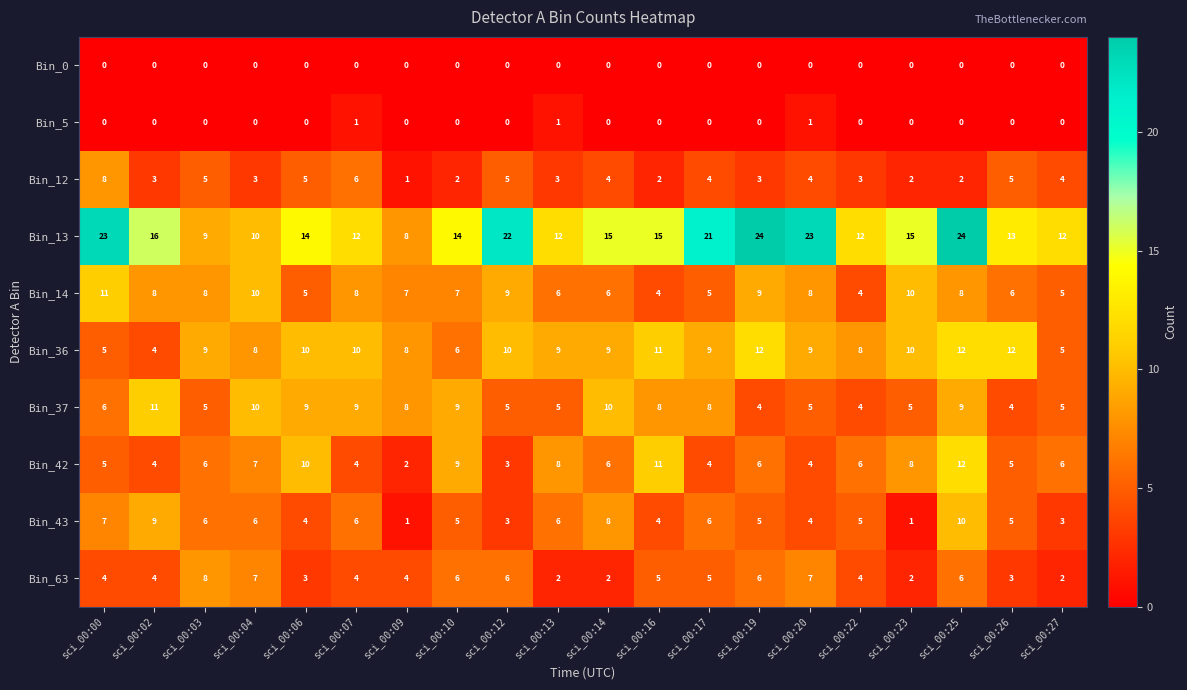

Which series has the largest total across all categories?

Bin_13